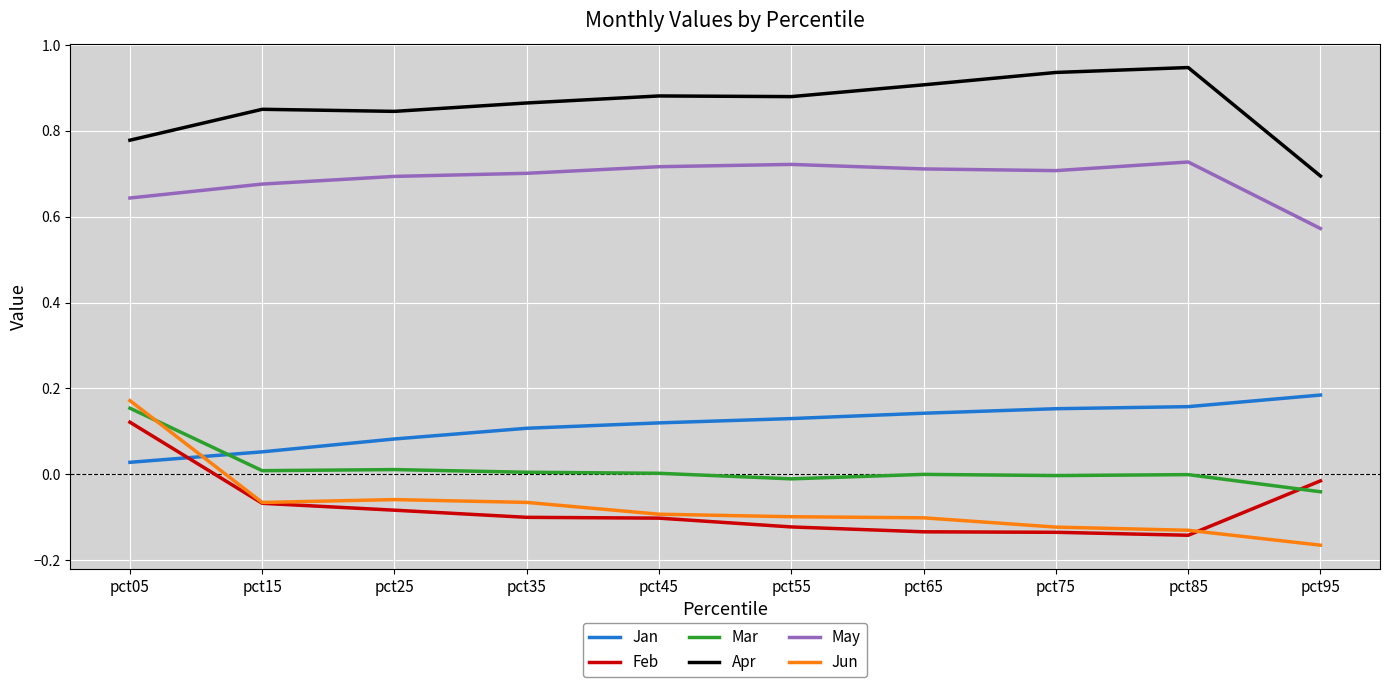

List the series in order of their peak value, highest first.

Apr, May, Jan, Jun, Mar, Feb